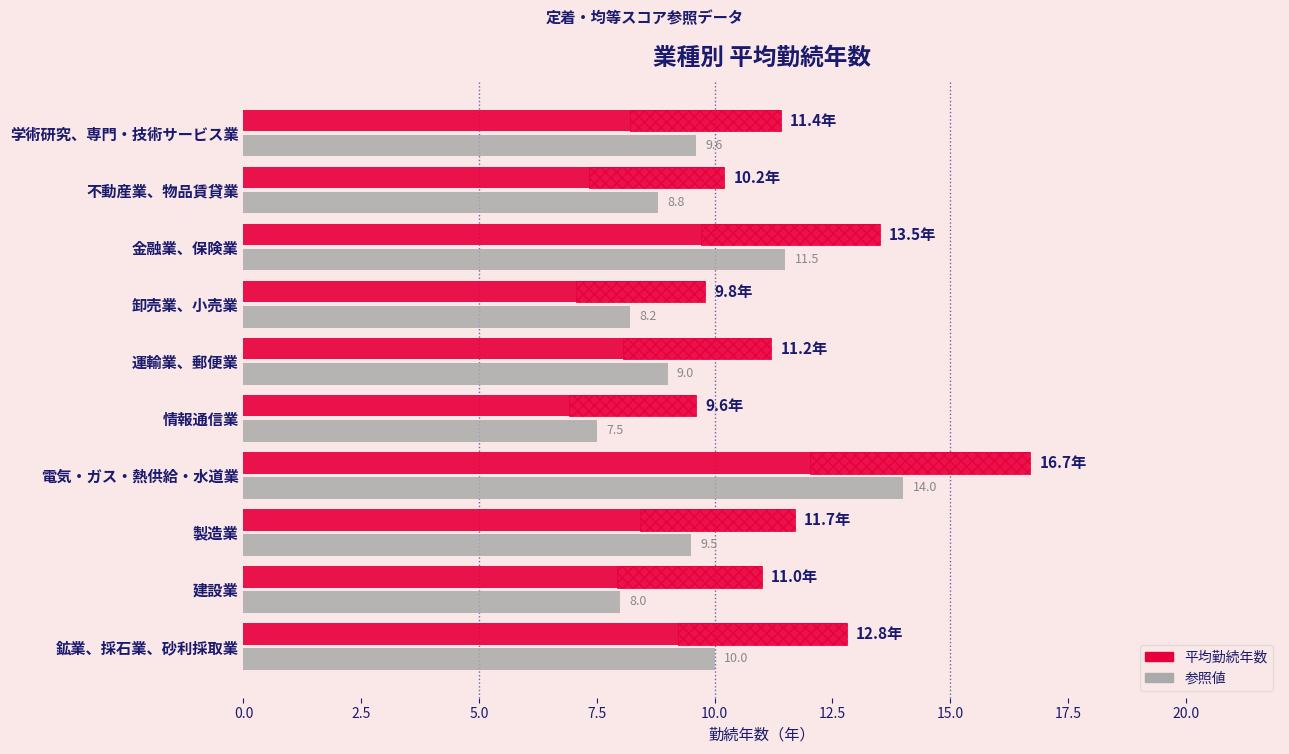

True or false: 参照値 has a value of 12.8 at 情報通信業.

False